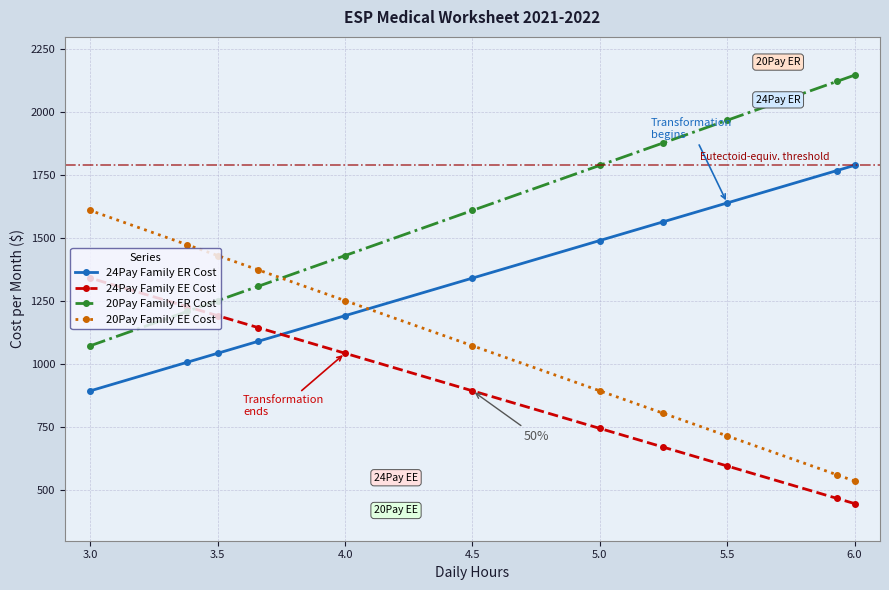

How many lines are shown in the chart?

4